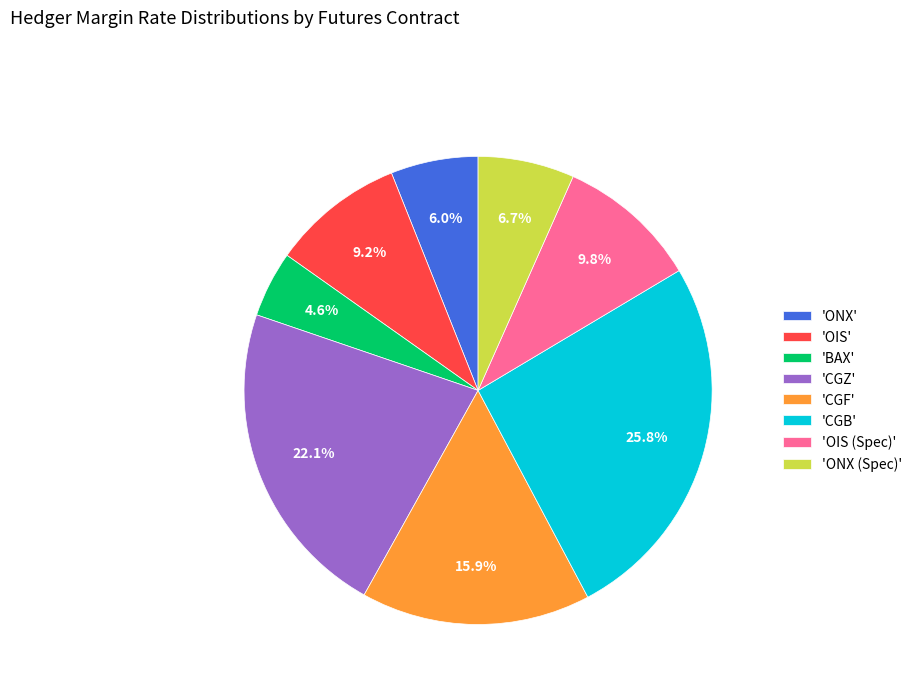

Which slice is the smallest?

'BAX'